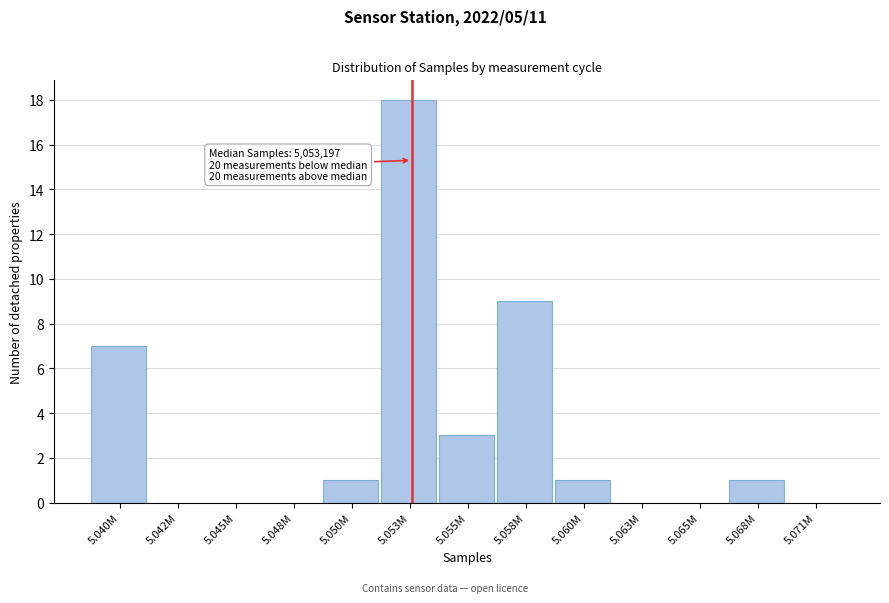

Reading left to right, list all the values displayed in this chart.

5.040M=7	5.042M=0	5.045M=0	5.048M=0	5.050M=1	5.053M=18	5.055M=3	5.058M=9	5.060M=1	5.063M=0	5.065M=0	5.068M=1	5.071M=0